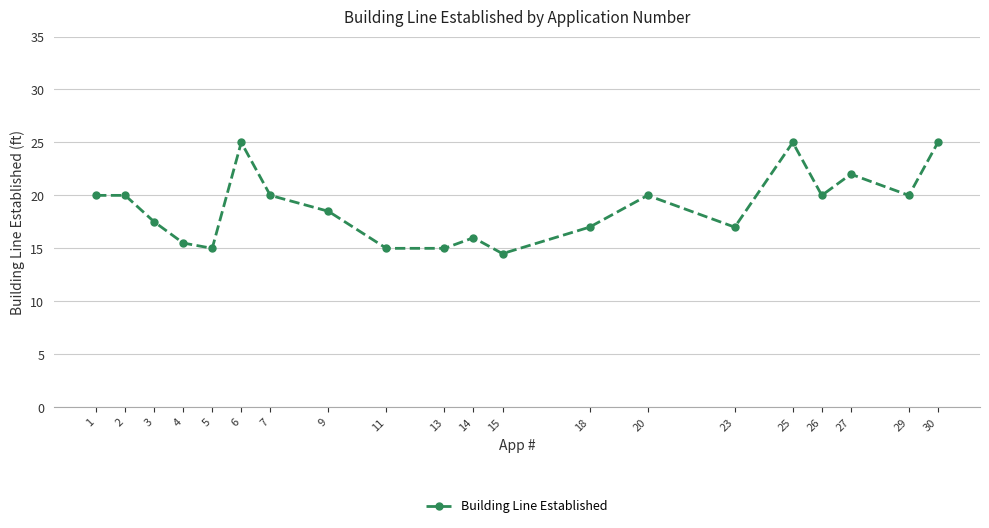

Reading right to left, extract all data points from this chart.

30=25.0	29=20.0	27=22.0	26=20.0	25=25.0	23=17.0	20=20.0	18=17.0	15=14.5	14=16.0	13=15.0	11=15.0	9=18.5	7=20.0	6=25.0	5=15.0	4=15.5	3=17.5	2=20.0	1=20.0